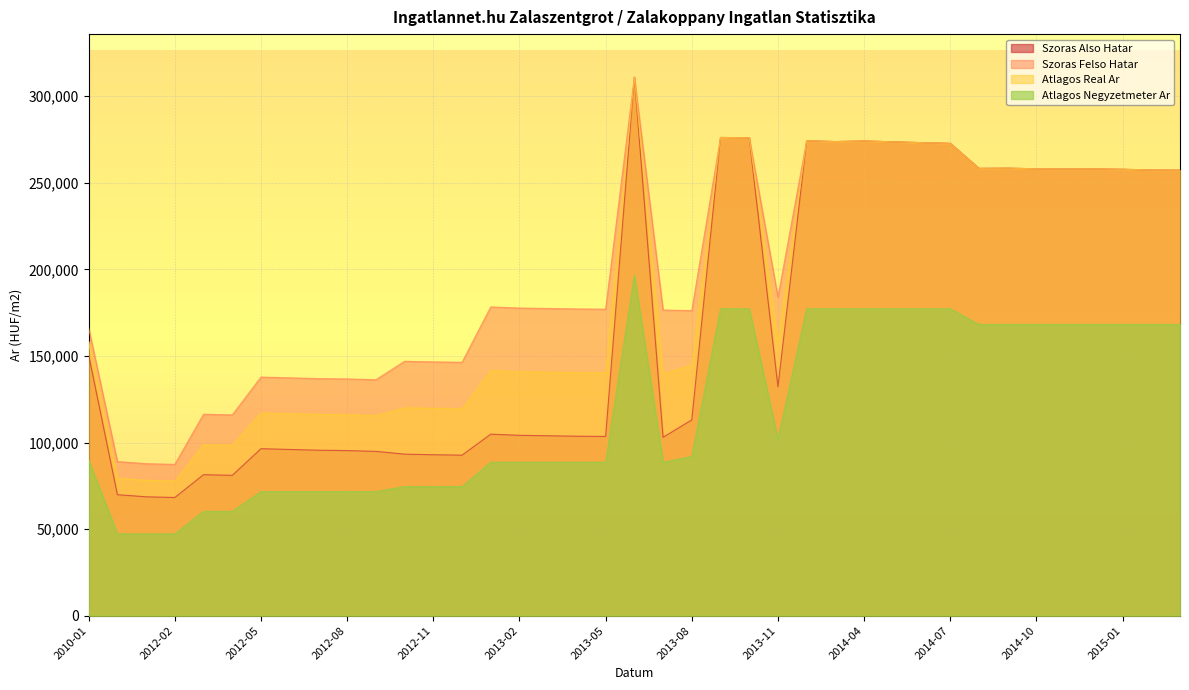

What is the label of the 21st point from the right?

2013-05